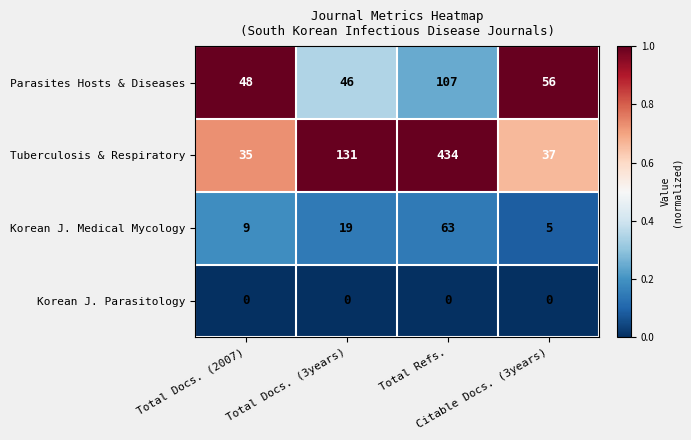

Which series has the largest range (max minus min)?

Tuberculosis & Respiratory